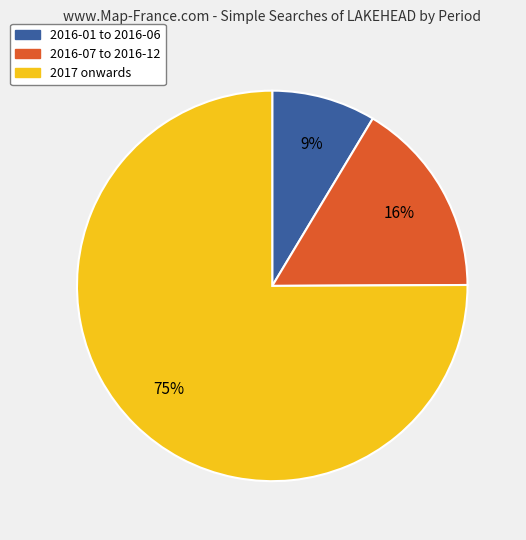

Between 2016-01 to 2016-06 and 2016-07 to 2016-12, which is larger?

2016-07 to 2016-12